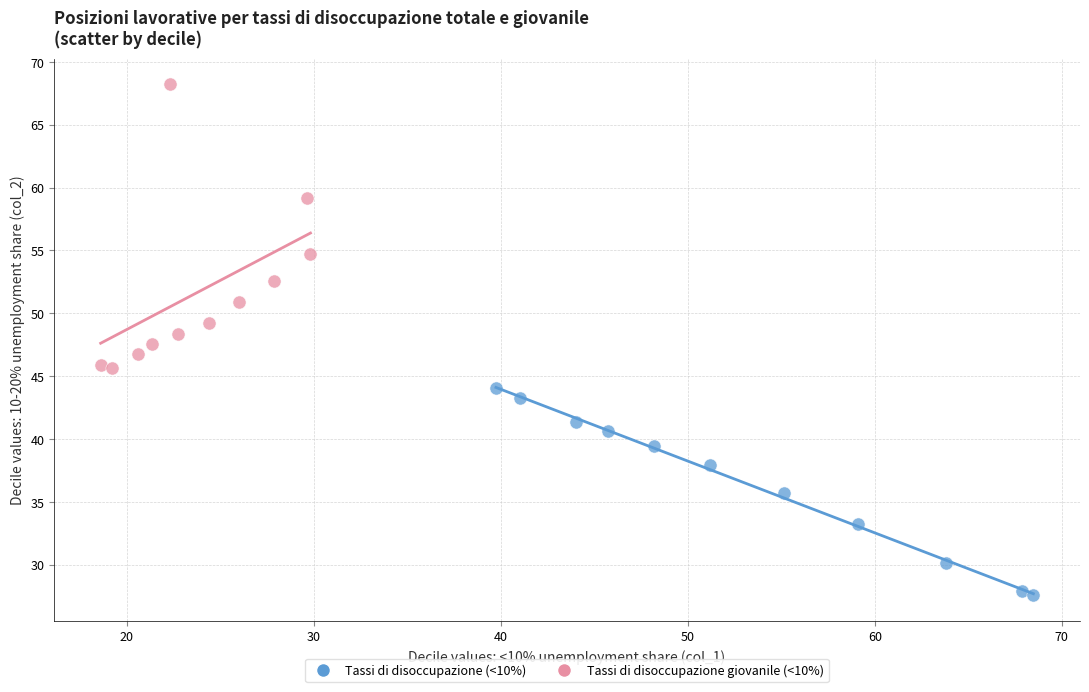

Which series reaches the maximum Y coordinate?

Tassi di disoccupazione giovanile (<10%)